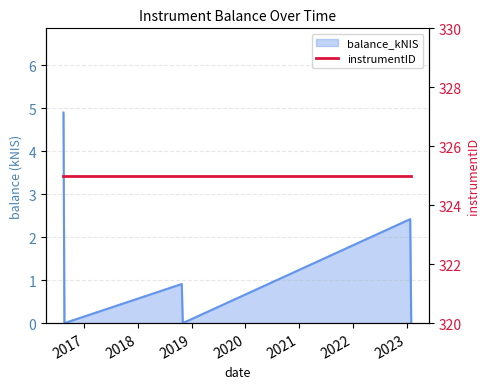

At which category does the data reach its first local peak?

2018-10-25